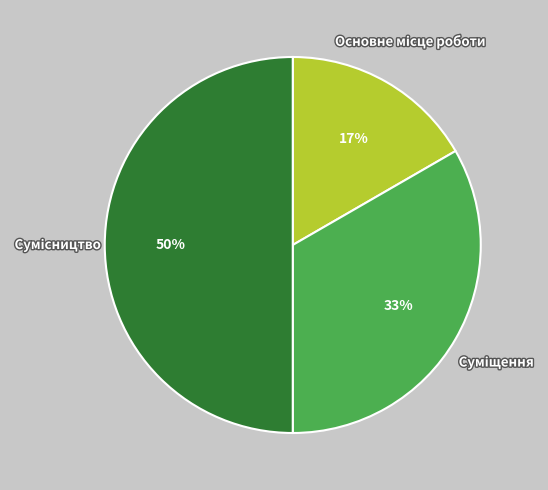

To the nearest percent, what is the average slice percentage?

33%